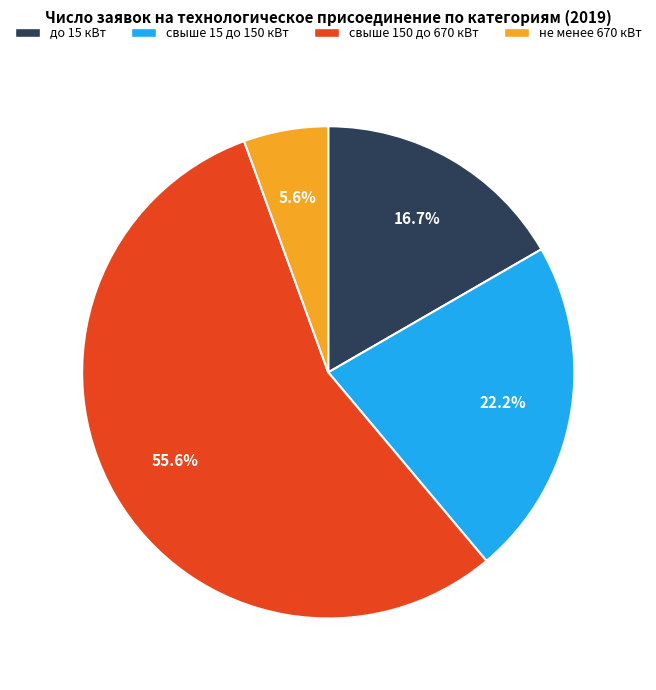

Rank the categories by value from lowest to highest.

не менее 670 кВт, до 15 кВт, свыше 15 до 150 кВт, свыше 150 до 670 кВт